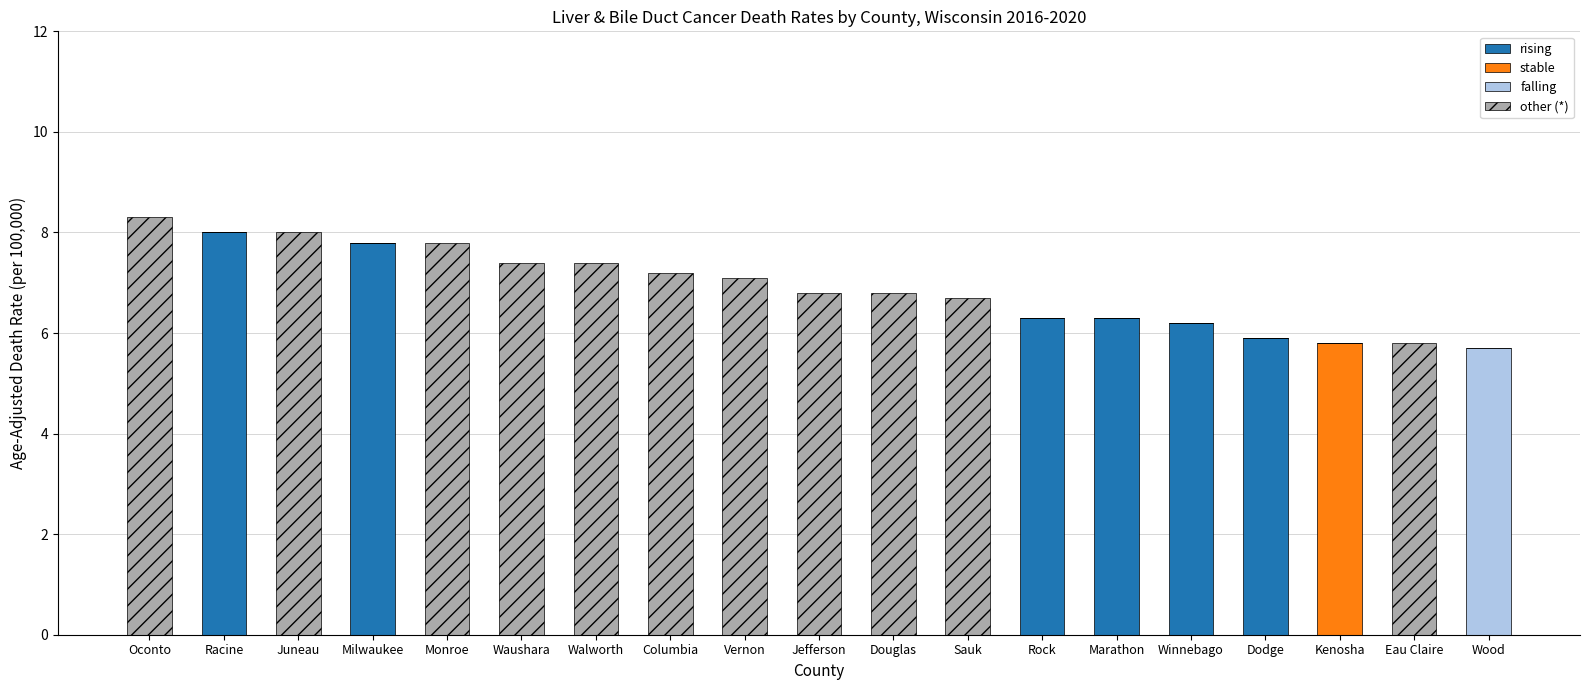

What is the total value across all series at Jefferson?

6.8